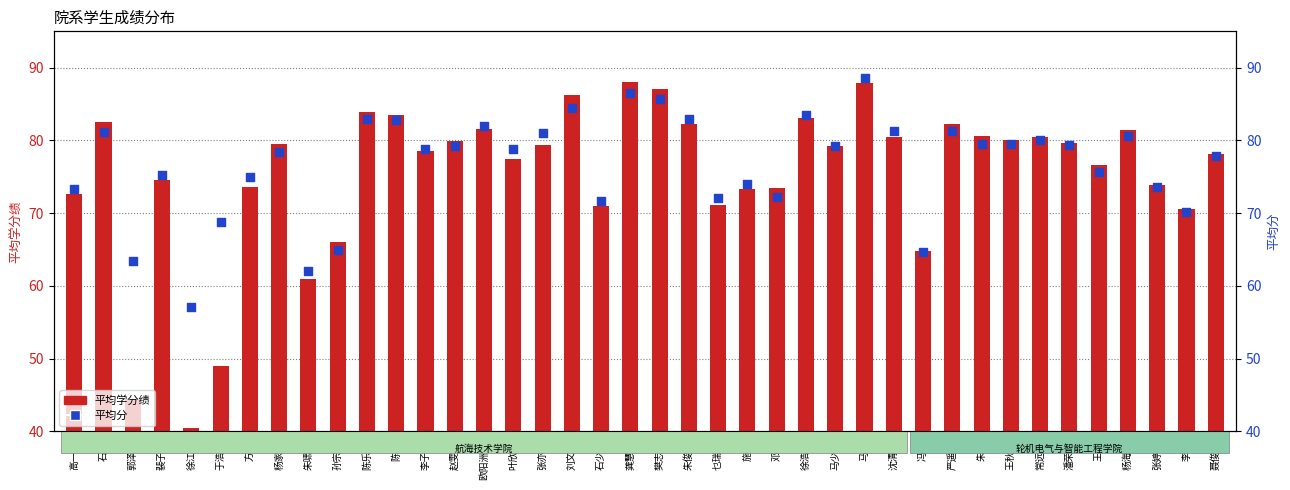

What are all the series names shown in the legend?

平均学分绩, 平均分